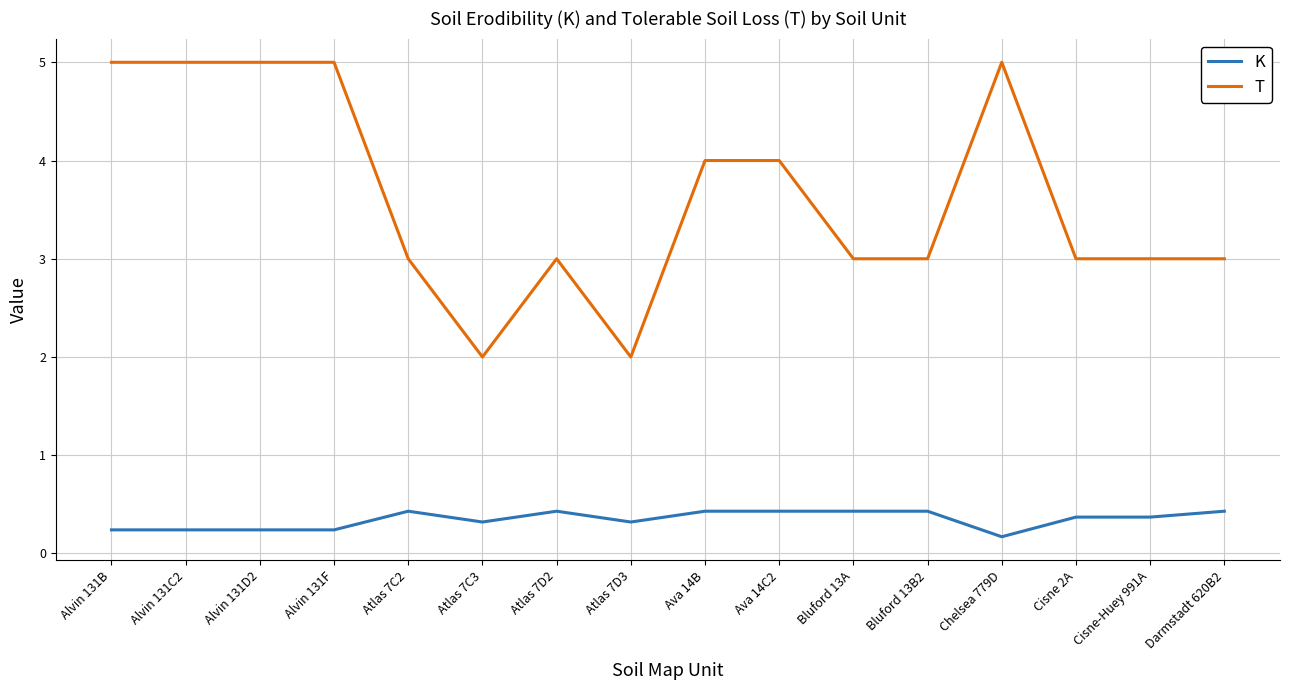

Which series changed the most between Atlas 7D2 and Chelsea 779D?

T